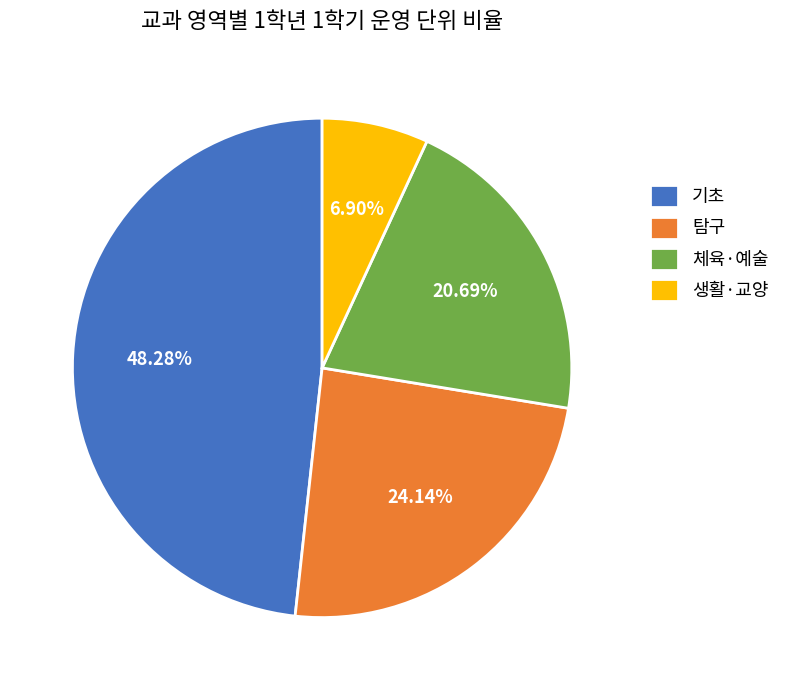

To the nearest percent, what is the difference between the largest and smallest slice percentages?

41%